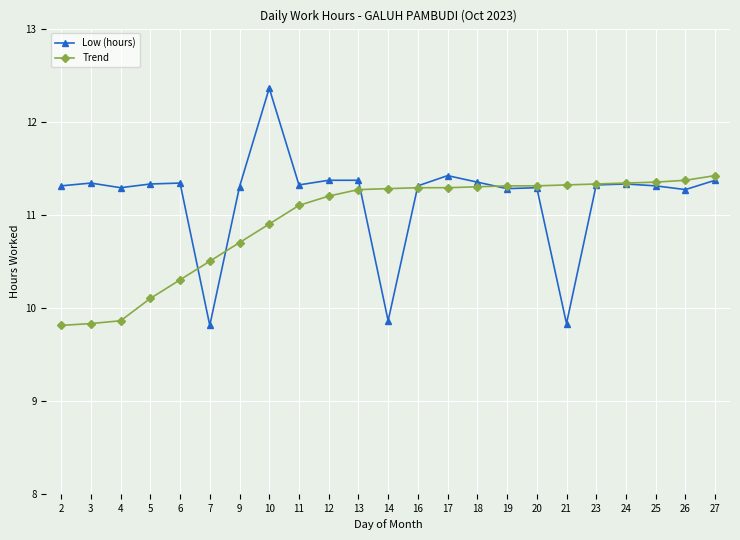

True or false: Low (hours) has more than 0 interior local peaks.

True